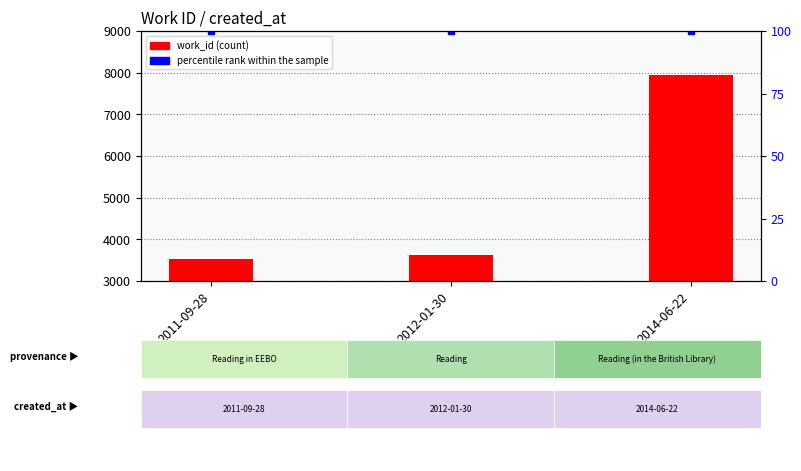

What is the maximum value for work_id?

7945